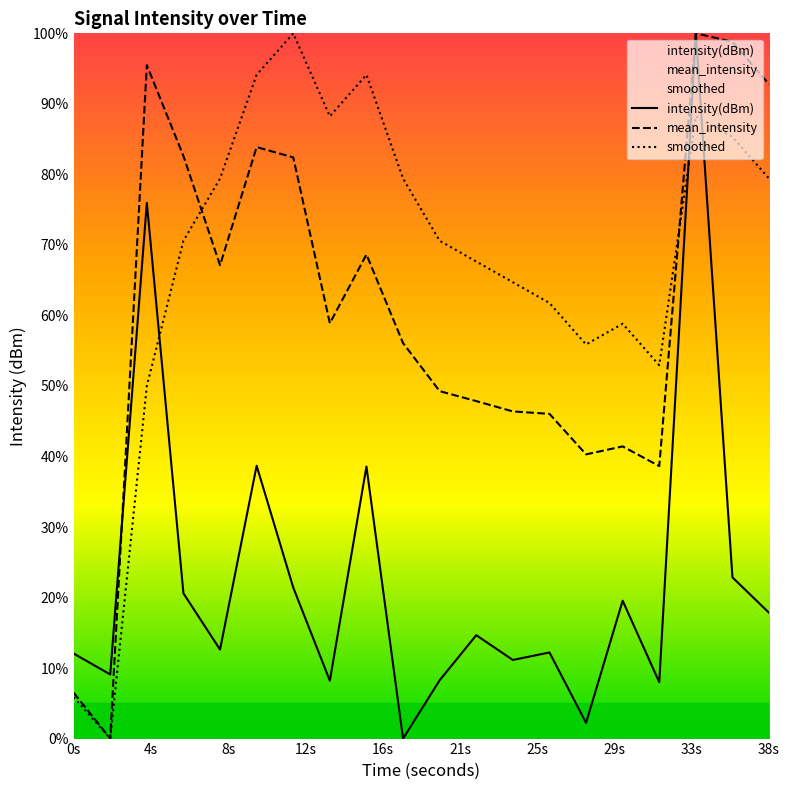

True or false: mean_intensity has a value of 92.8 at 38s.

True